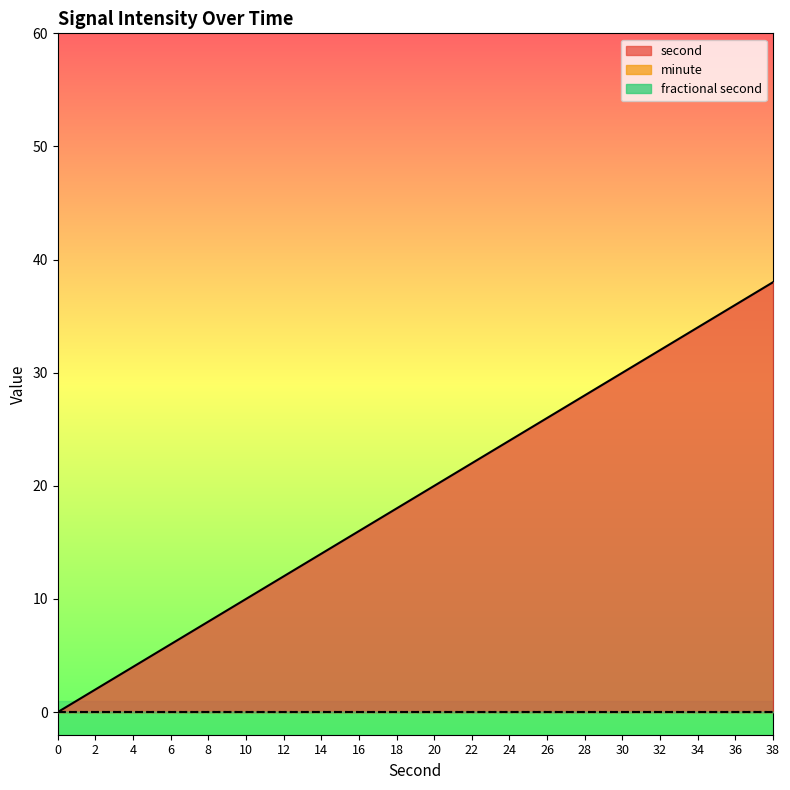

Reading left to right, list all the values displayed in this chart.

second: 0=0	2=2	4=4	6=6	8=8	10=10	12=12	14=14	16=16	18=18	20=20	22=22	24=24	26=26	28=28	30=30	32=32	34=34	36=36	38=38
minute: 0=0	2=0	4=0	6=0	8=0	10=0	12=0	14=0	16=0	18=0	20=0	22=0	24=0	26=0	28=0	30=0	32=0	34=0	36=0	38=0
fractional second: 0=0	2=0	4=0	6=0	8=0	10=0	12=0	14=0	16=0	18=0	20=0	22=0	24=0	26=0	28=0	30=0	32=0	34=0	36=0	38=0